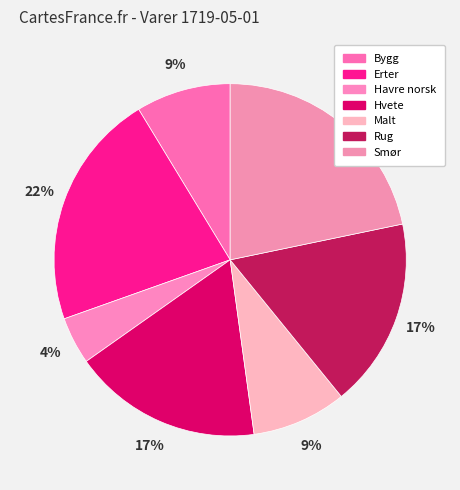

Count the number of slices in the pie.

7